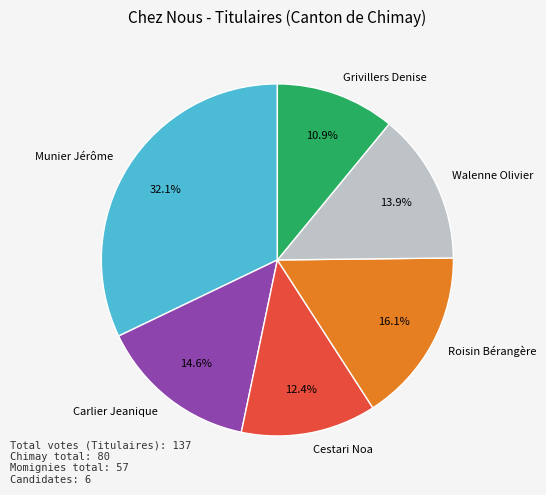

To the nearest percent, what portion does Walenne Olivier represent?

14%